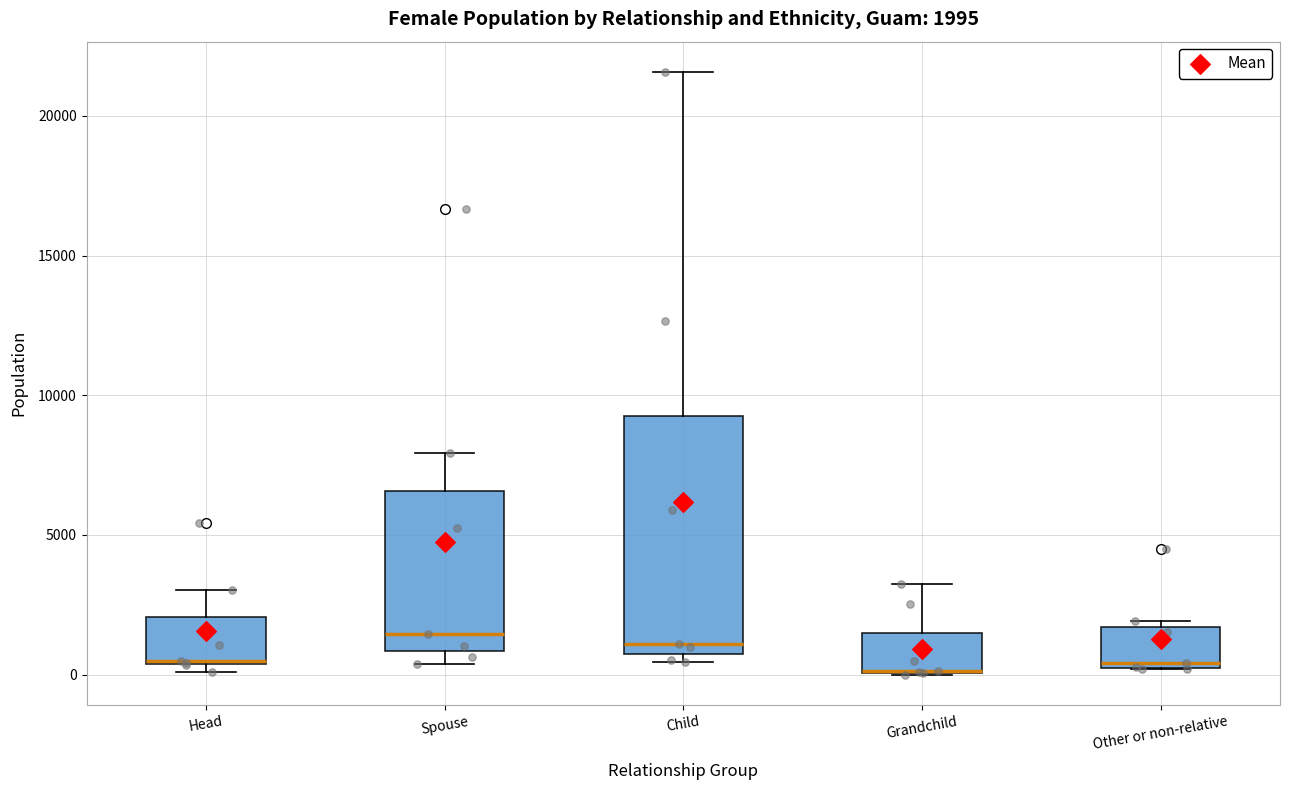

Which box is the tallest, from its lower edge to its upper edge?

Child